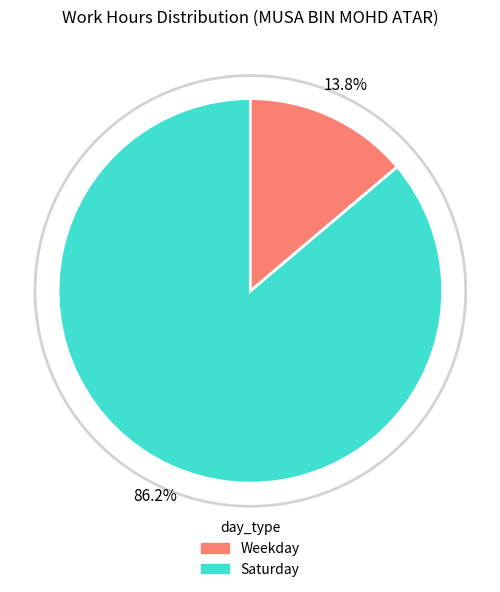

Is there any slice that represents more than half of the pie?

Yes